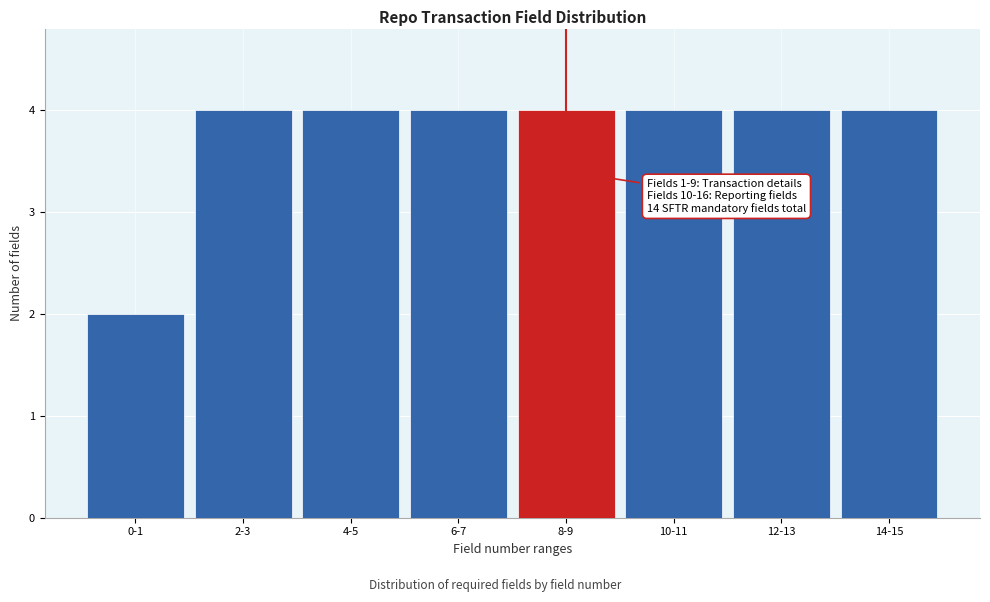

Reading left to right, transcribe all the data shown in this chart.

0-1=2	2-3=4	4-5=4	6-7=4	8-9=4	10-11=4	12-13=4	14-15=4